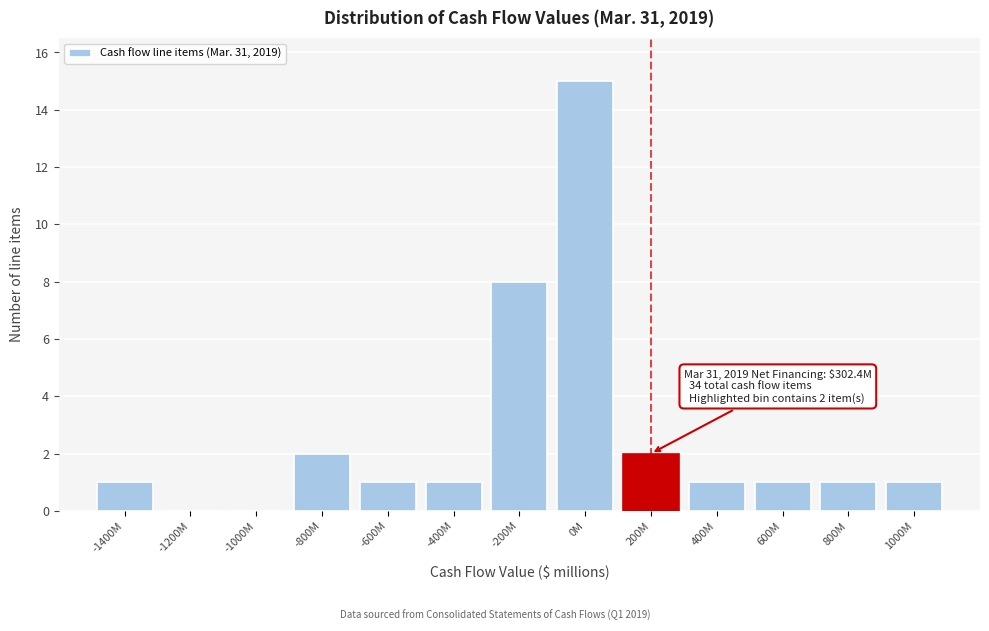

Reading right to left, transcribe all the data shown in this chart.

1000M=1	800M=1	600M=1	400M=1	200M=2	0M=15	-200M=8	-400M=1	-600M=1	-800M=2	-1000M=0	-1200M=0	-1400M=1